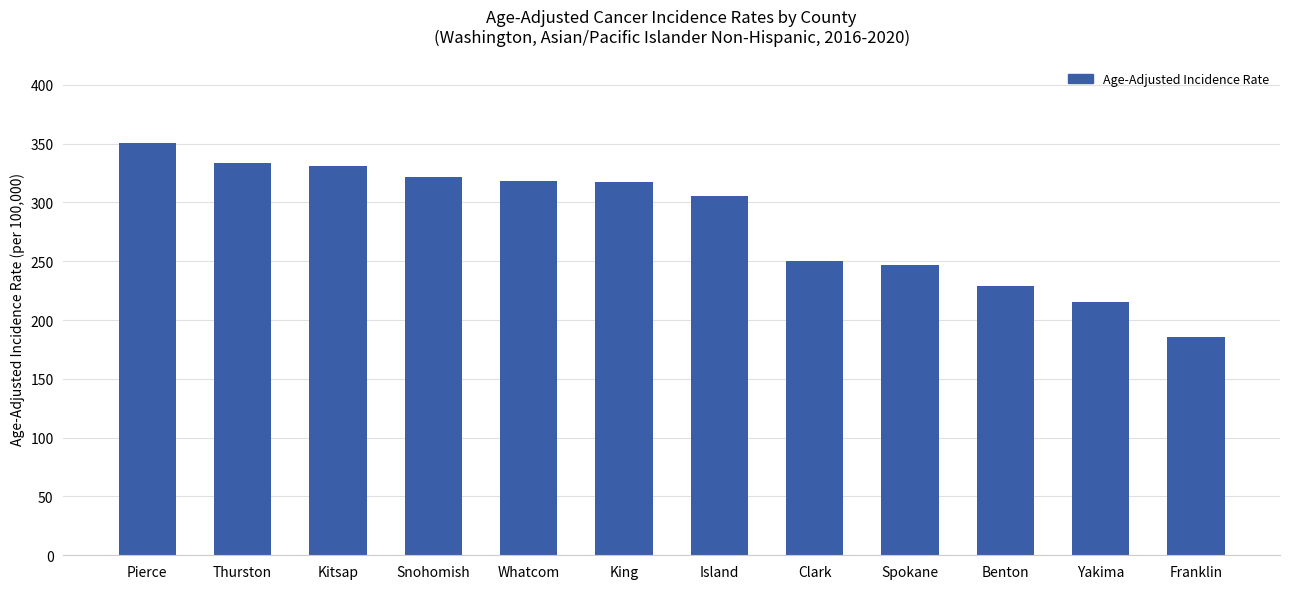

What is the approximate value at Spokane?

246.4